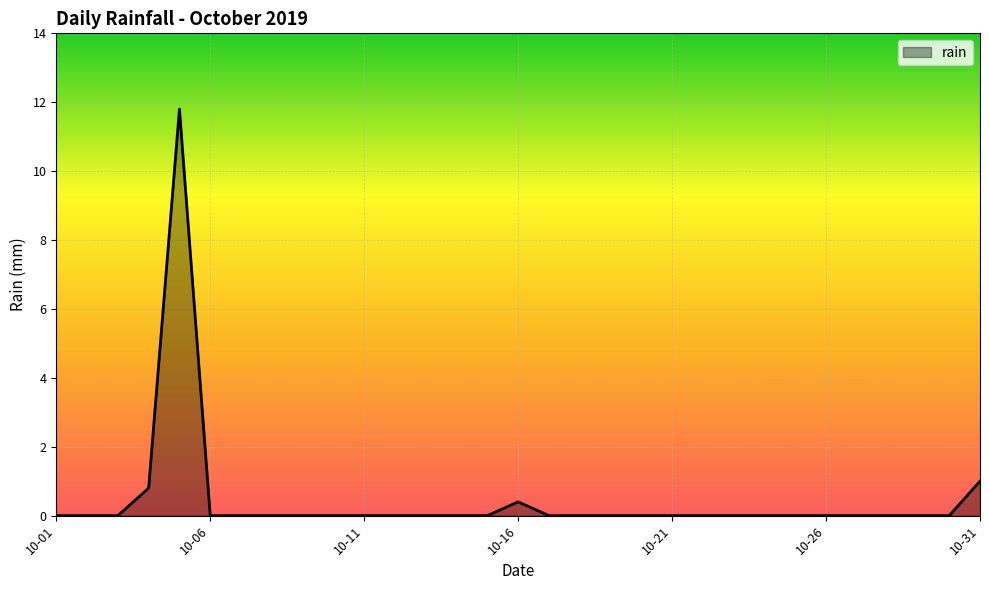

What is the maximum value shown in the chart?

11.8